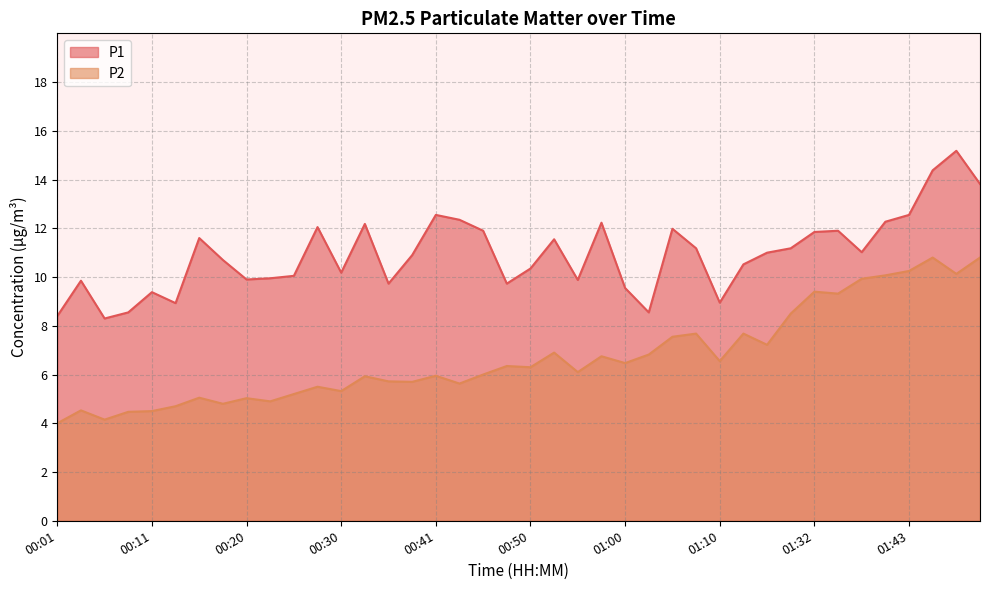

Which category has the highest value across all series?

01:48